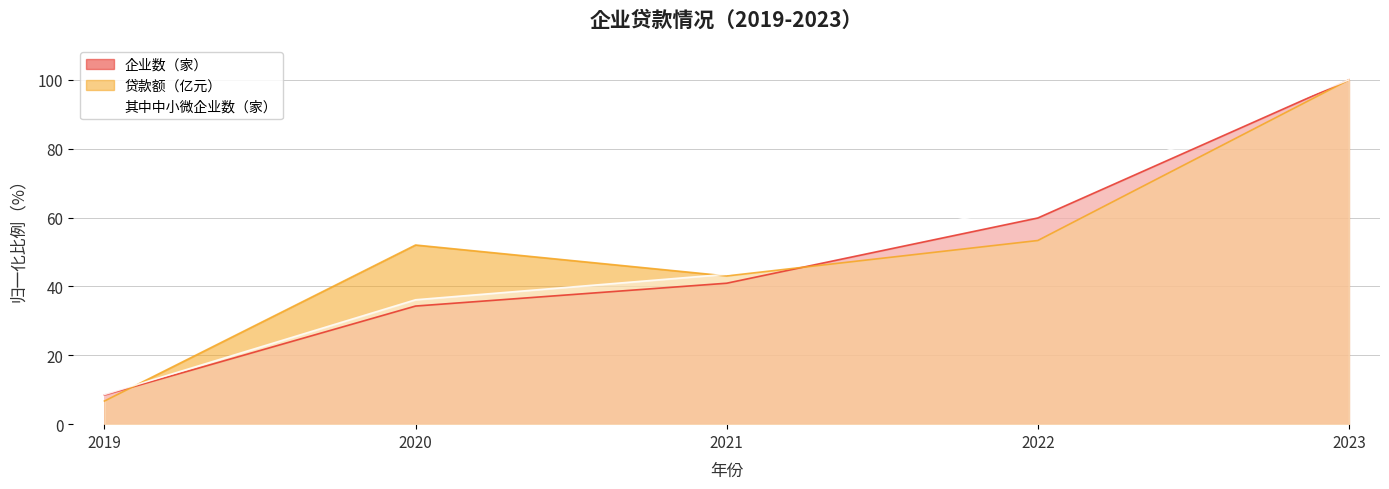

Where does the 企业数（家） series first go above 40?

2021